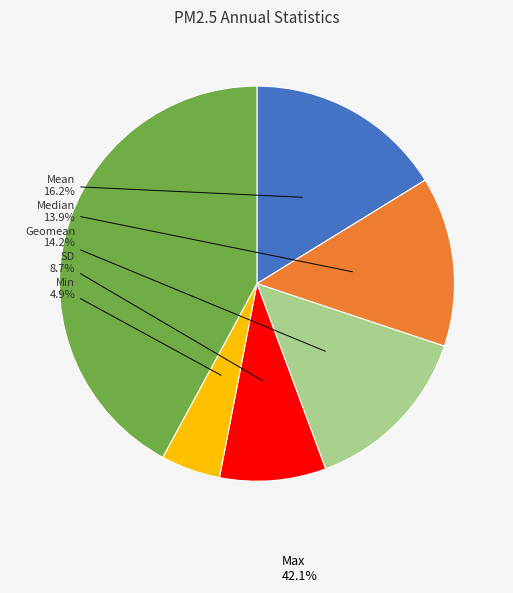

What is the ratio of the value at Mean to the value at Min?

3.3